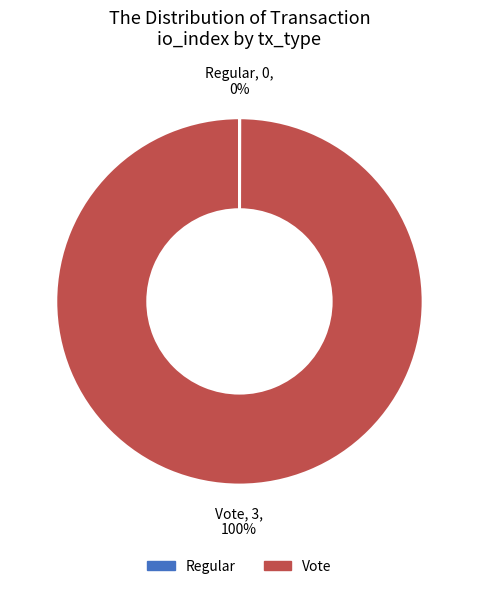

To the nearest percent, what portion does Vote represent?

100%